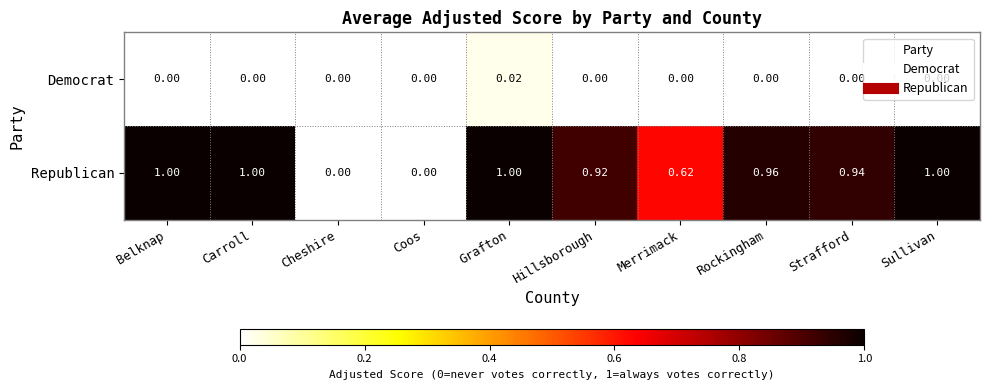

Which series has the largest total across all categories?

Republican